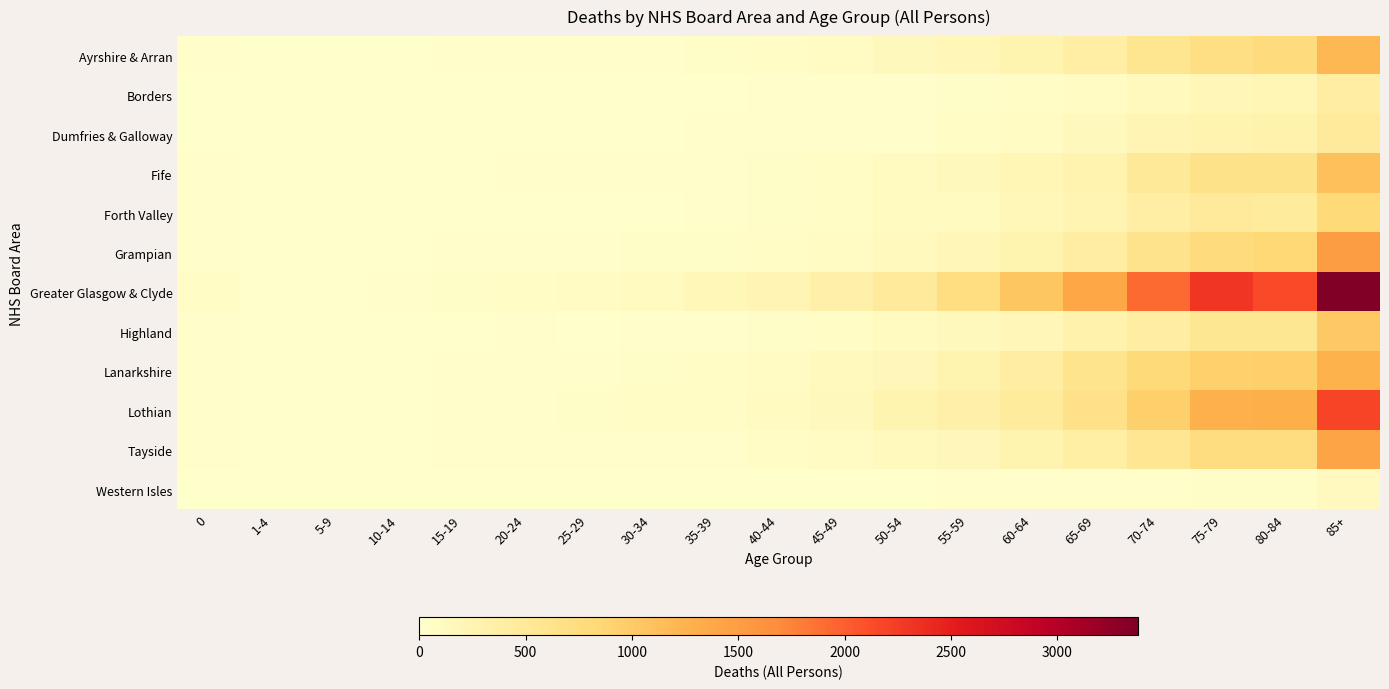

Rank the series by their maximum value, from highest to lowest.

Greater Glasgow & Clyde, Lothian, Grampian, Tayside, Lanarkshire, Ayrshire & Arran, Fife, Highland, Forth Valley, Dumfries & Galloway, Borders, Western Isles